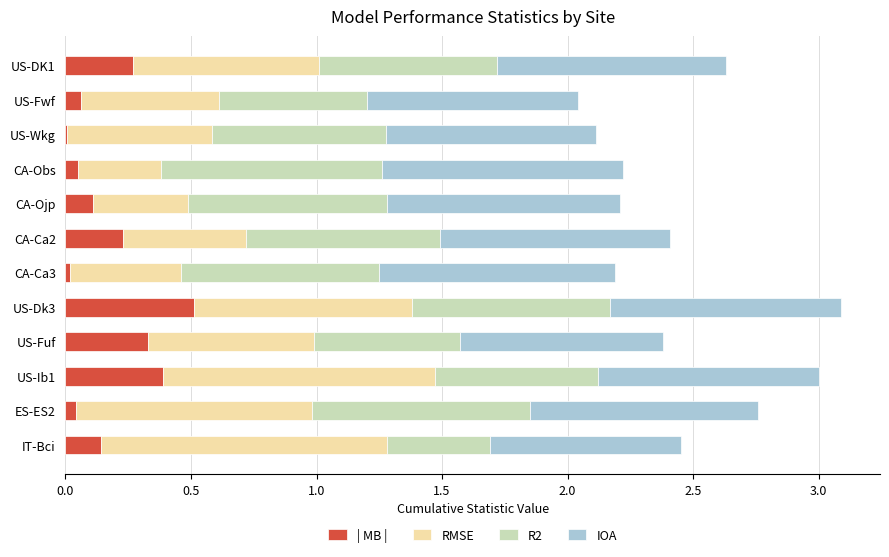

At which label does | MB | reach its peak?

US-Dk3